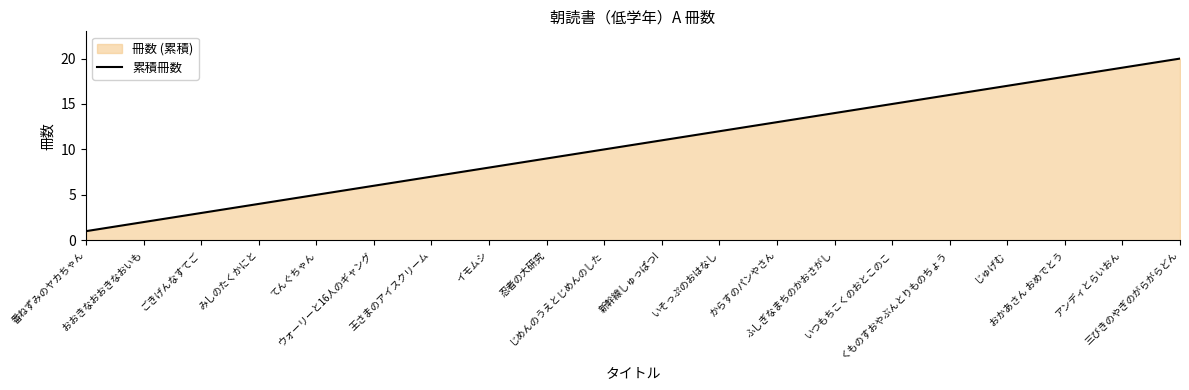

The value at 忍者の大研究 is 9. True or false?

True